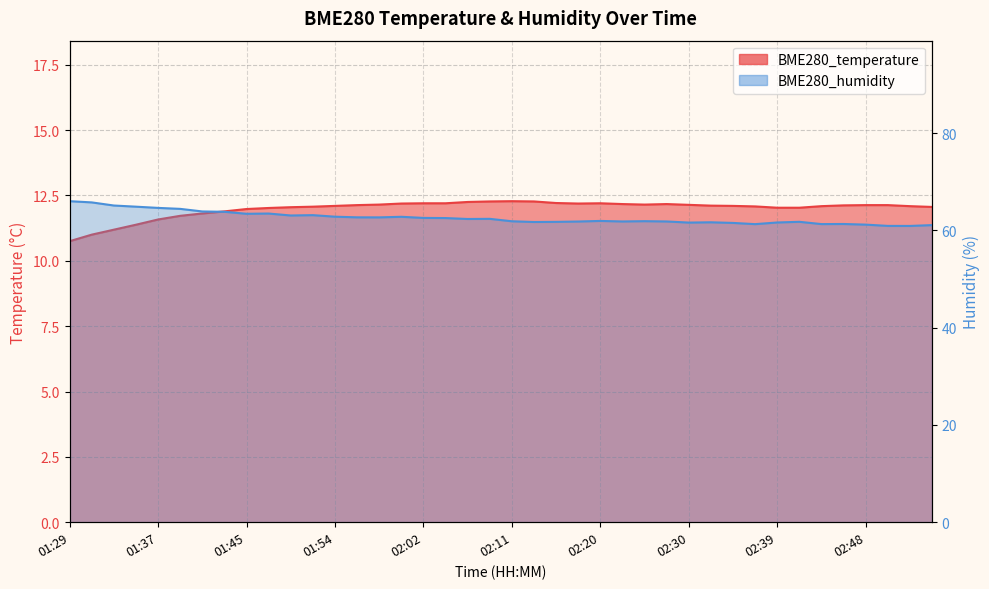

What position from the left is 02:39?

33